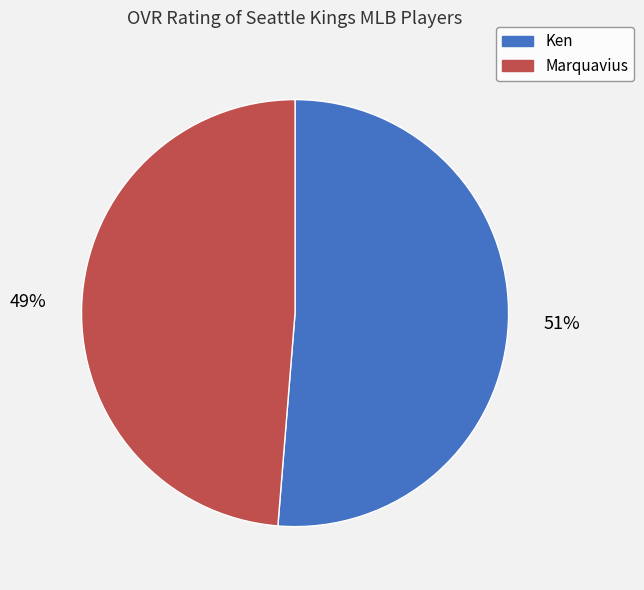

To the nearest percent, what is the average slice percentage?

50%